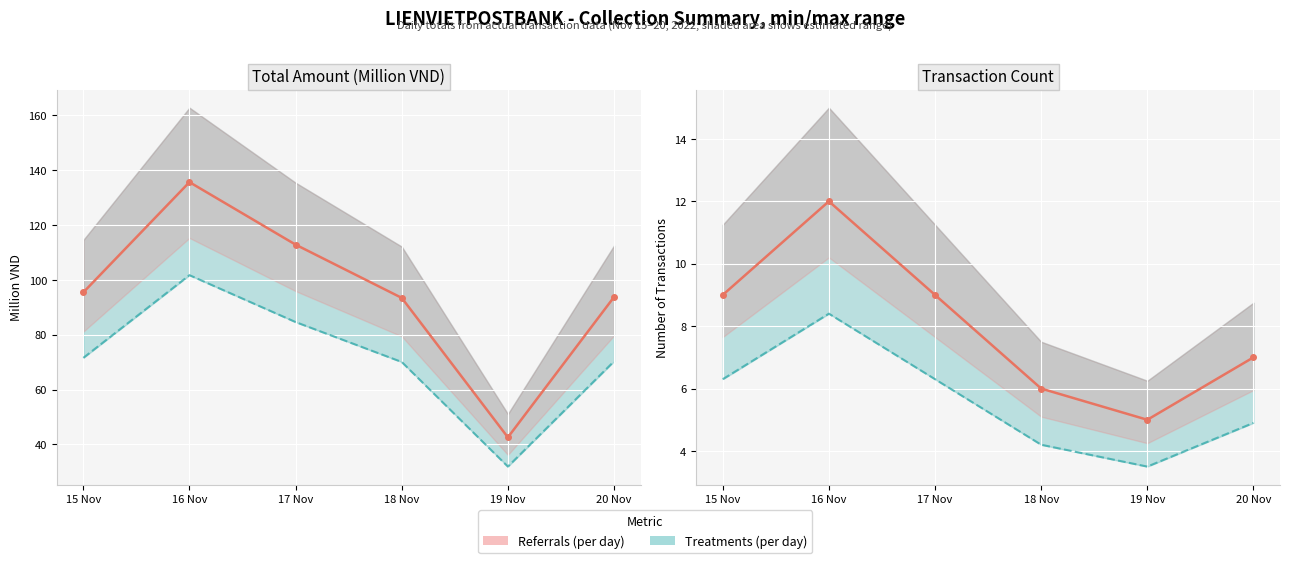

What is the sum of all Transactions values?

48.0